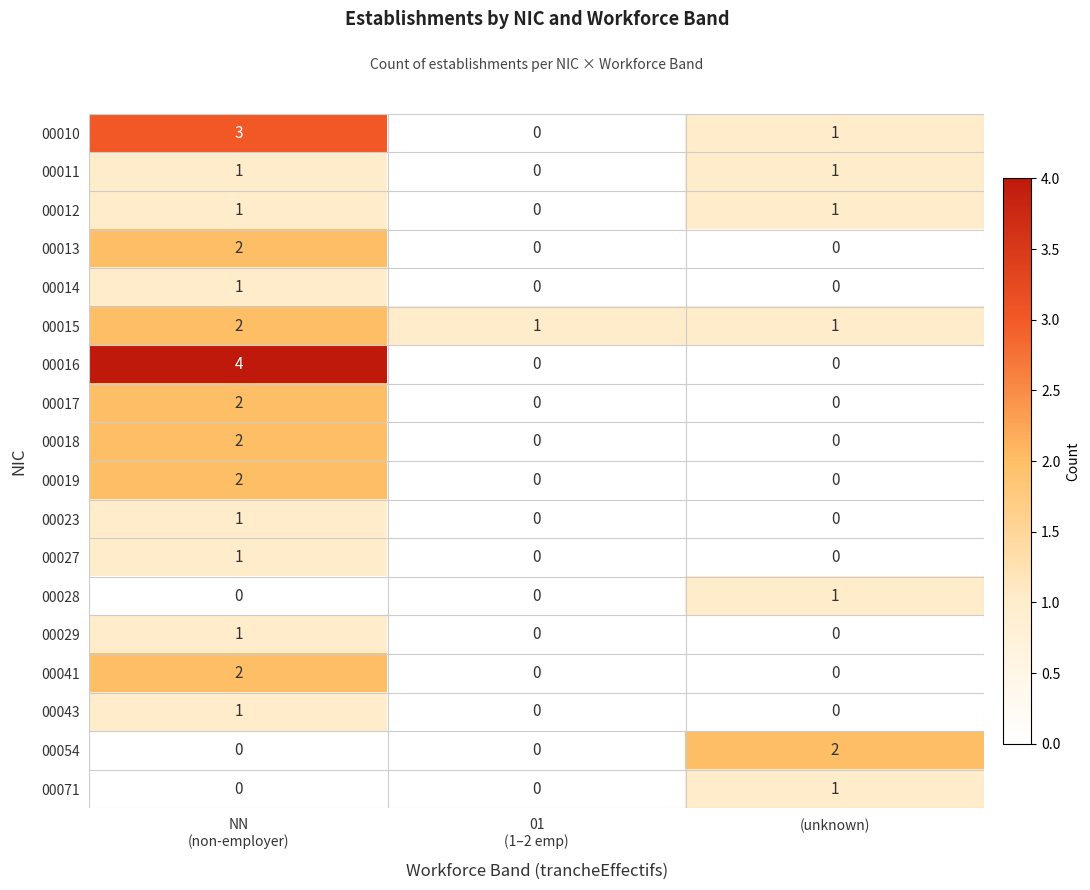

How many 00013 values are between 0 and 2?

3